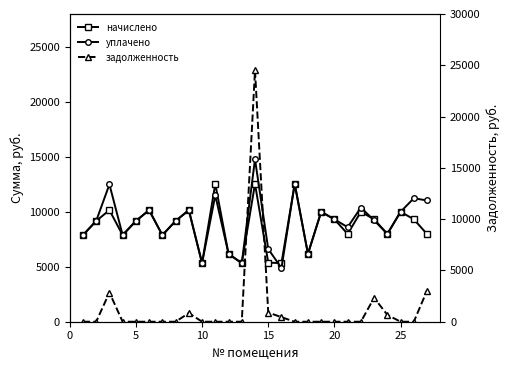

What is the minimum value for начислено?

5329.8